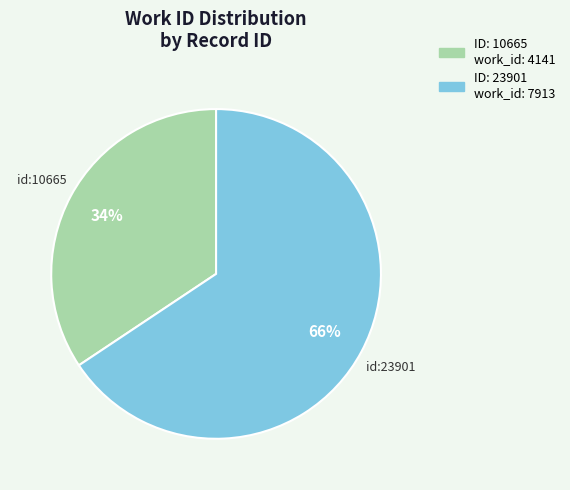

Is there a majority slice in this chart?

Yes